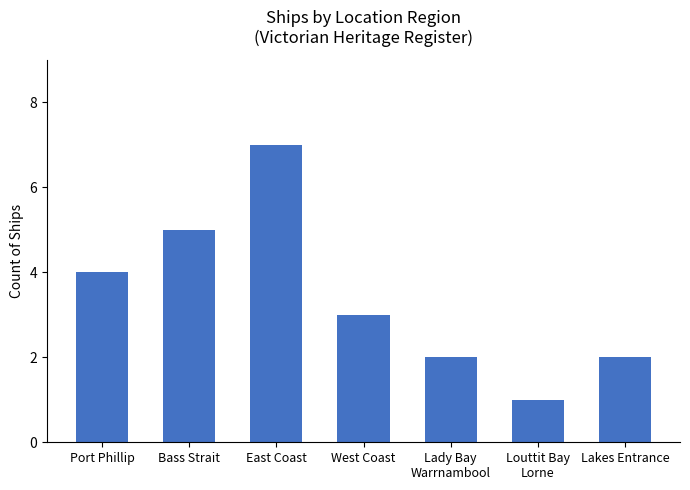

What is the difference between the second highest and minimum values?

4